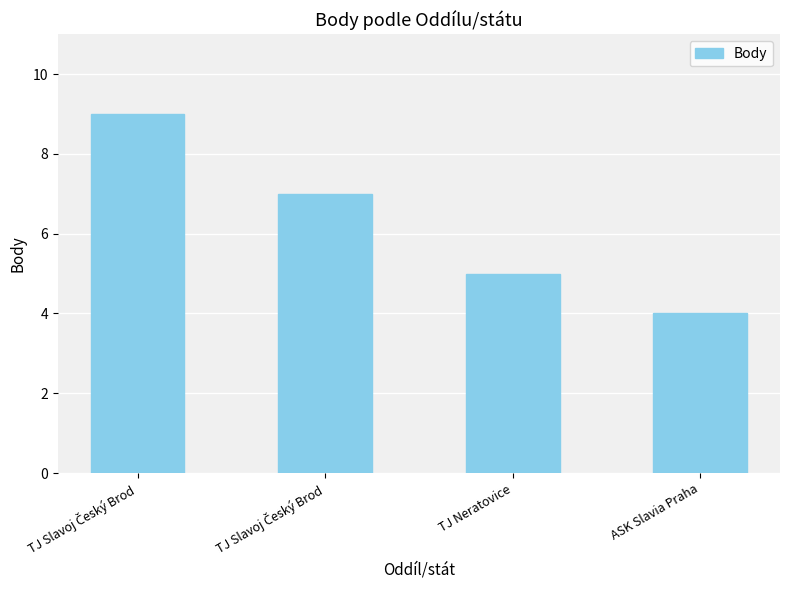

Reading right to left, transcribe all the data shown in this chart.

ASK Slavia Praha=4	TJ Neratovice=5	TJ Slavoj Český Brod=7	TJ Slavoj Český Brod=9